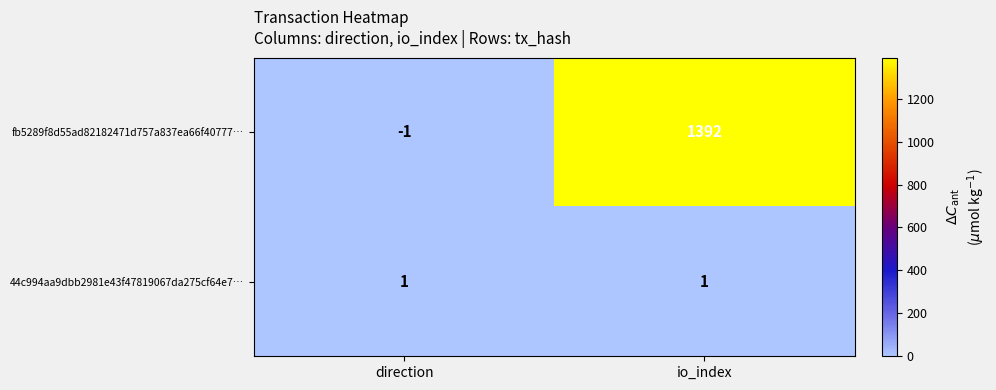

What is the total value across all series at io_index?

1393